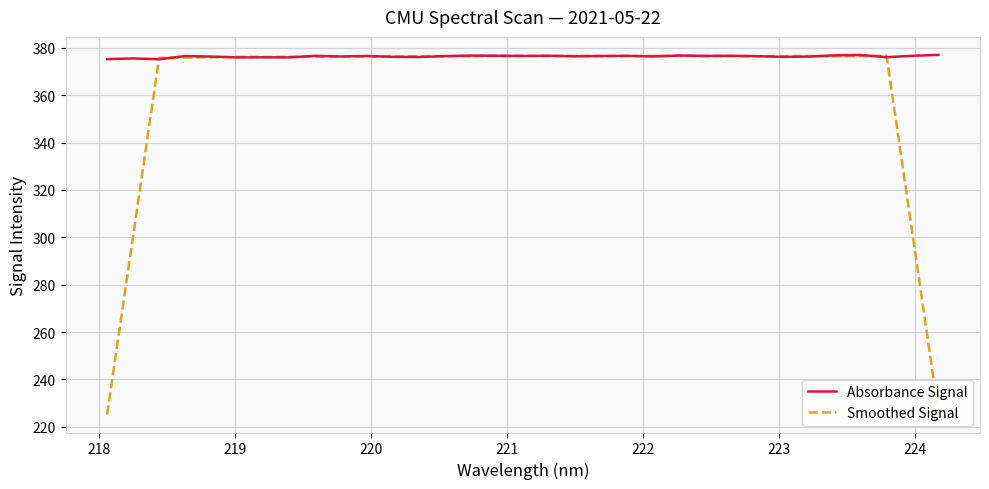

Rank the series by their average value, from highest to lowest.

Absorbance Signal, Smoothed Signal